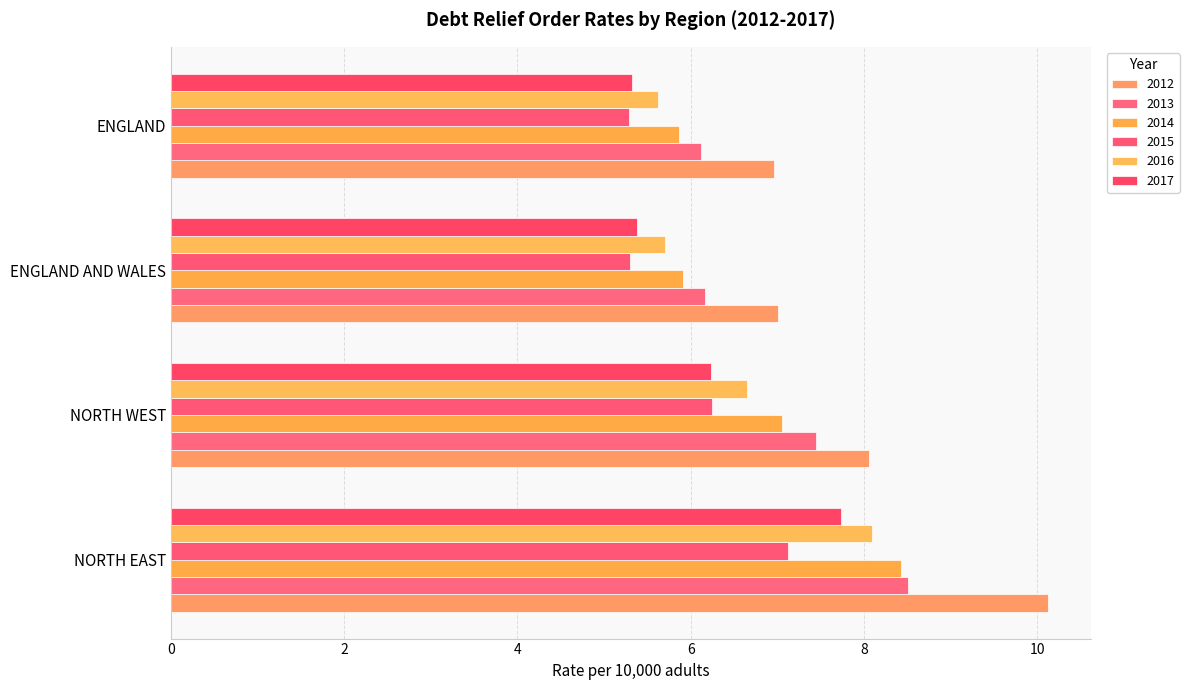

Reading left to right, extract all data points from this chart.

2012: NORTH EAST=10.1	NORTH WEST=8.1	ENGLAND AND WALES=7.0	ENGLAND=7.0
2013: NORTH EAST=8.5	NORTH WEST=7.4	ENGLAND AND WALES=6.2	ENGLAND=6.1
2014: NORTH EAST=8.4	NORTH WEST=7.1	ENGLAND AND WALES=5.9	ENGLAND=5.9
2015: NORTH EAST=7.1	NORTH WEST=6.2	ENGLAND AND WALES=5.3	ENGLAND=5.3
2016: NORTH EAST=8.1	NORTH WEST=6.7	ENGLAND AND WALES=5.7	ENGLAND=5.6
2017: NORTH EAST=7.7	NORTH WEST=6.2	ENGLAND AND WALES=5.4	ENGLAND=5.3